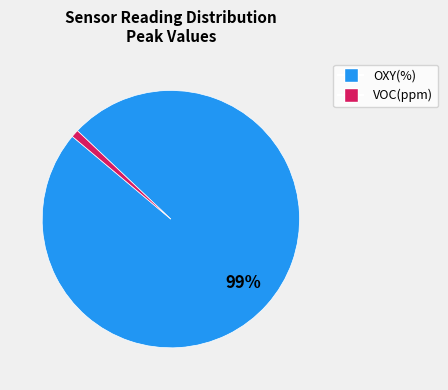

To the nearest percent, what is the average slice percentage?

50%